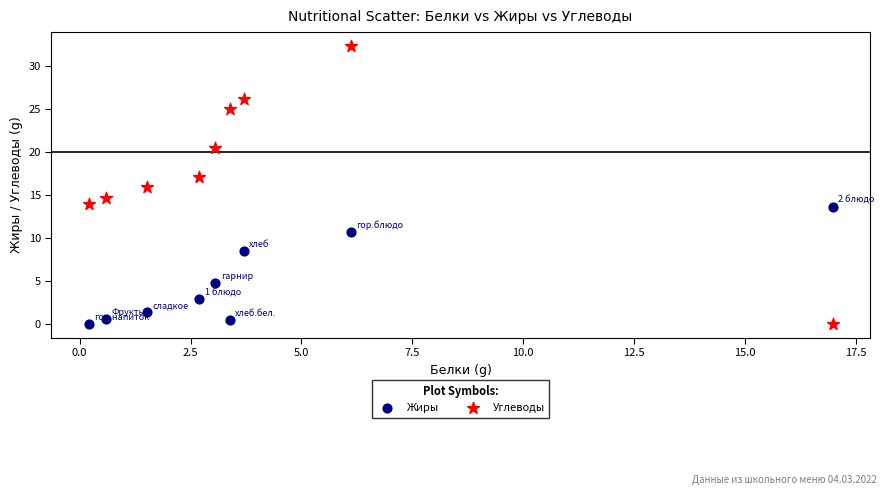

Which series contains the highest Y value?

Углеводы